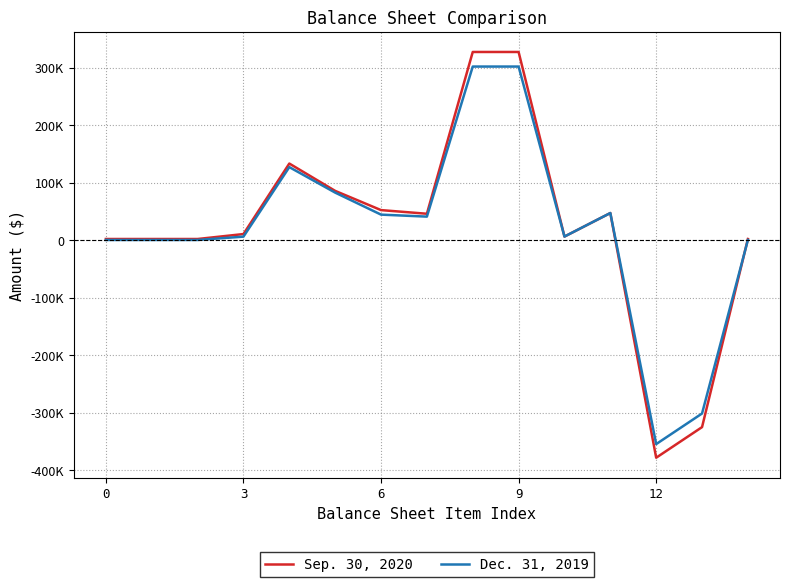

Reading right to left, what are all the values shown in this chart?

Sep. 30, 2020: 1898	-325266	-378466	47050	6150	327164	327164	45808	52156	85575	133125	10500	1898	1898	1898
Dec. 31, 2019: 218	-301586	-354786	47050	6150	301804	301804	40815	44289	82575	126925	6000	218	218	218